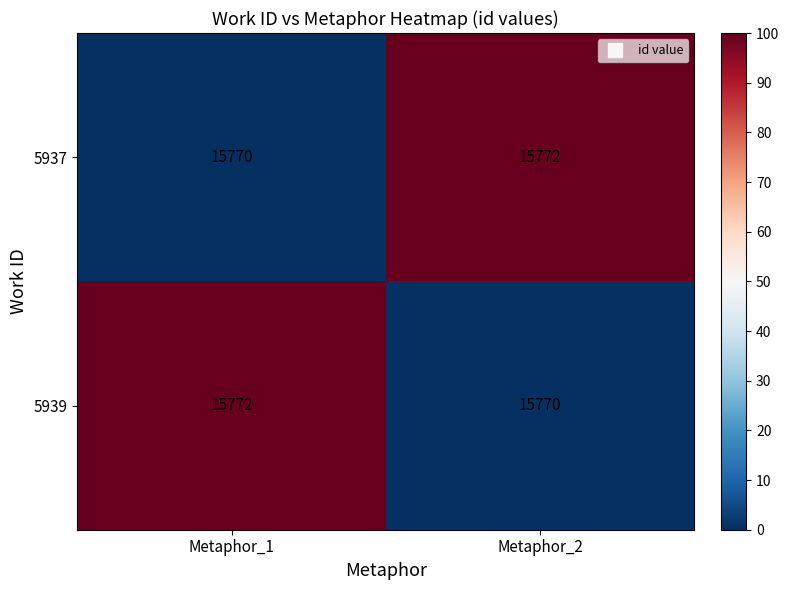

Is the value of 5939 at Metaphor_1 greater than the value of 5937 at Metaphor_1?

Yes